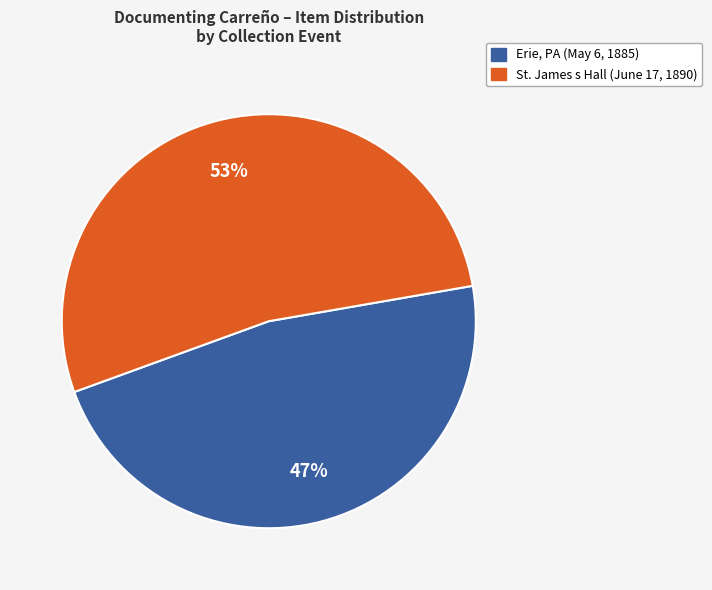

Count the number of slices in the pie.

2